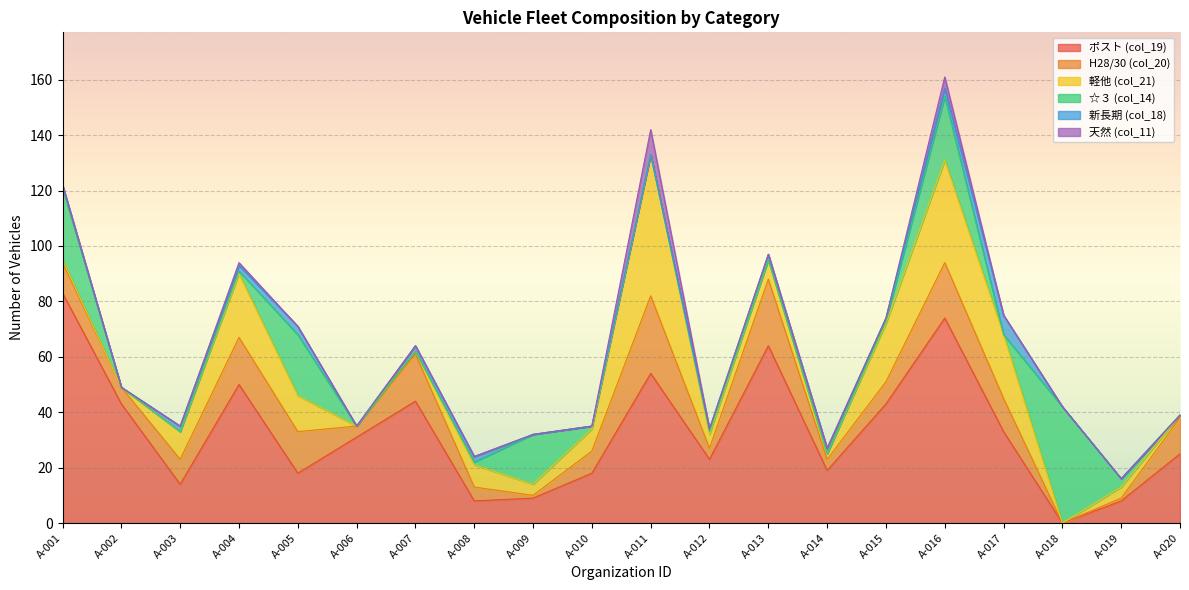

True or false: 天然 (col_11) and ポスト (col_19) intersect in this chart.

False